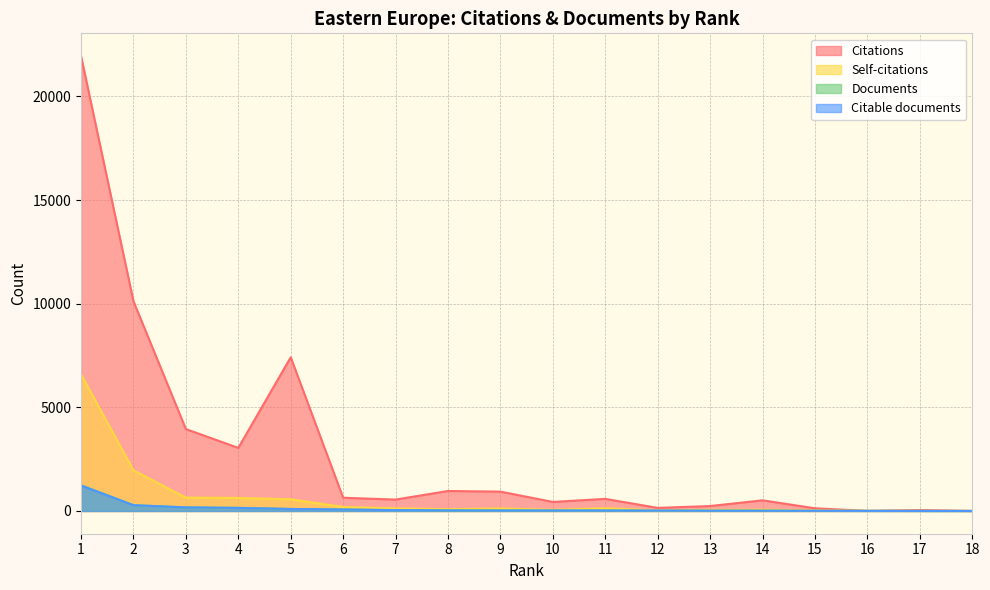

At how many categories does at least one series exceed 3811?

4